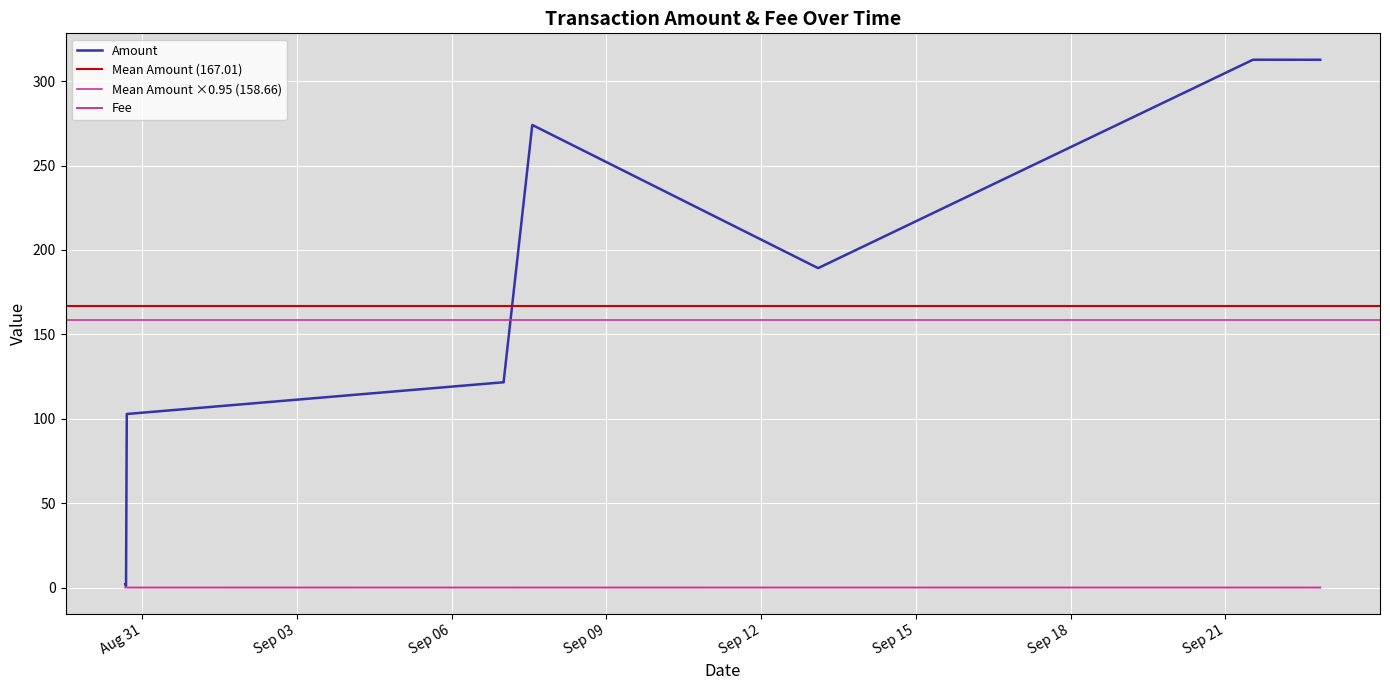

Reading left to right, transcribe all the data shown in this chart.

Amount: 2.0	1.0	102.9	102.9	121.6	121.6	274.0	274.0	189.4	189.4	312.7	312.7
Fee: 0.1	0.0	0.1	0.0	0.0	0.0	0.0	0.0	0.0	0.0	0.0	0.0